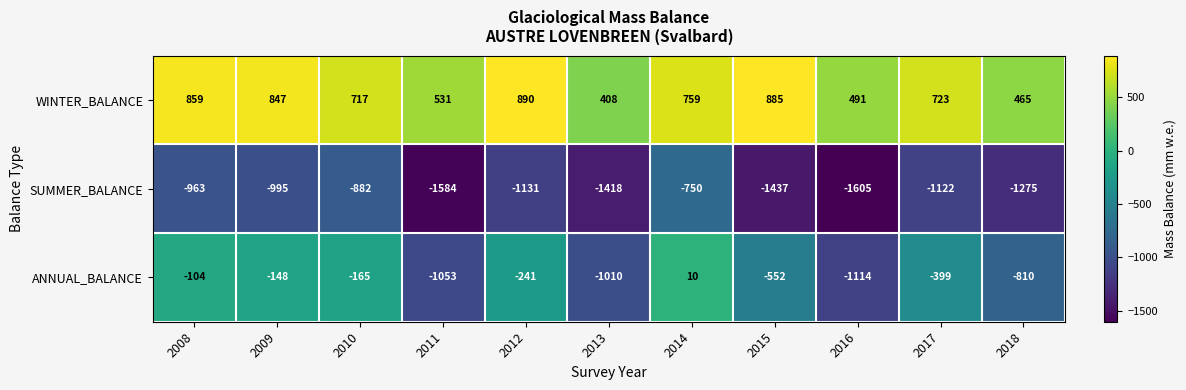

What is the maximum value for SUMMER_BALANCE?

-750